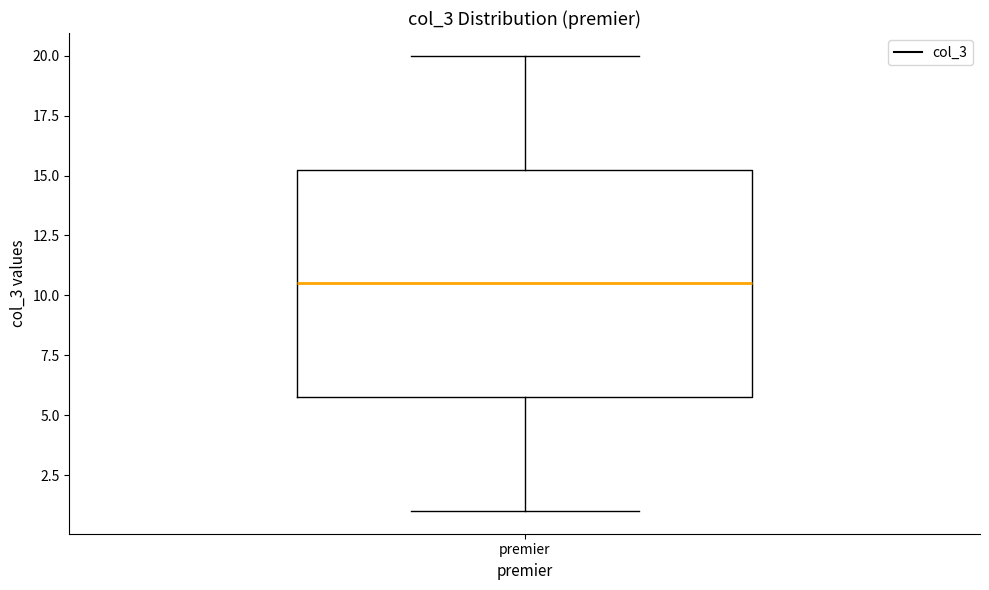

Transcribe this box plot: give where the median line is, the range the box spans, and where the two whiskers end, as read against the y-axis. The values are not printed on the chart, so give them approximately, as read against the axis.

median 10.5, box 6.0 to 15.5, whiskers 1.0 to 20.0